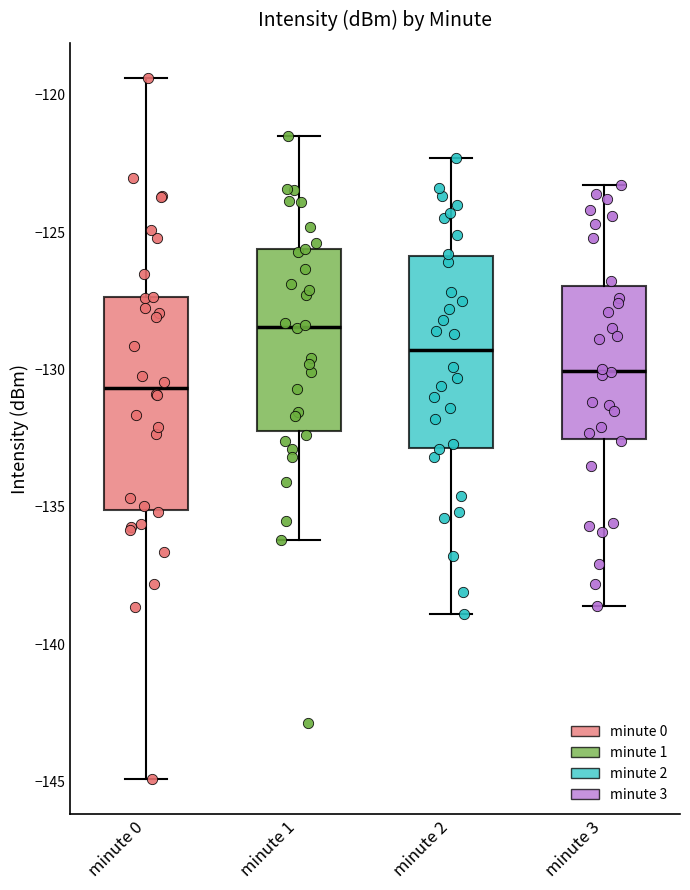

Which box has the lowest median line?

minute 0